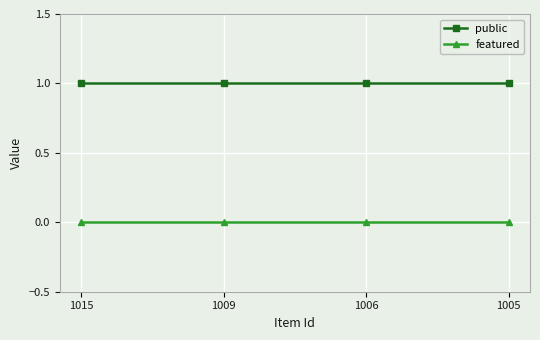

Which series has the largest total across all categories?

public